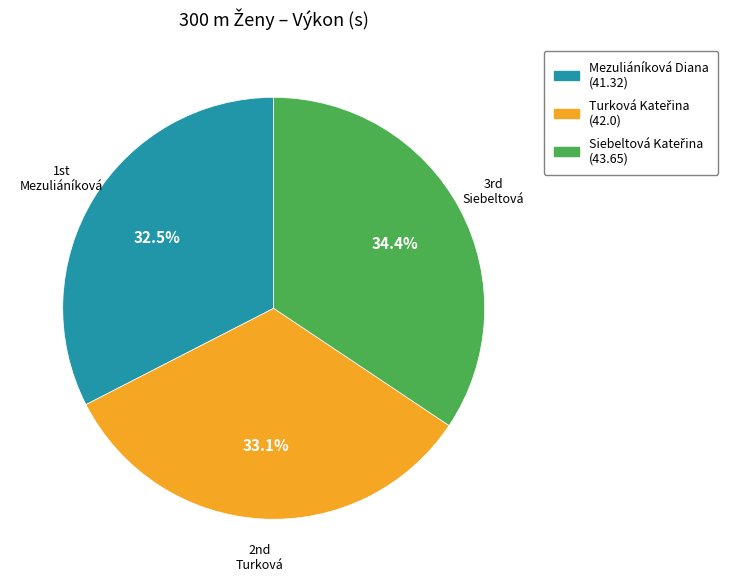

Is there any slice that represents more than half of the pie?

No